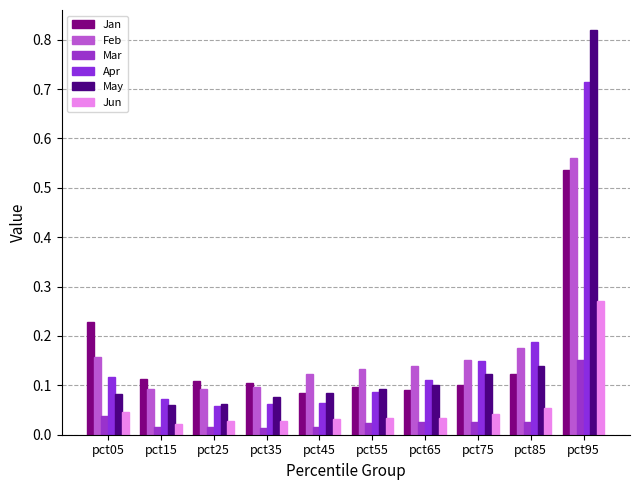

Between pct45 and pct35, which is larger?

pct35